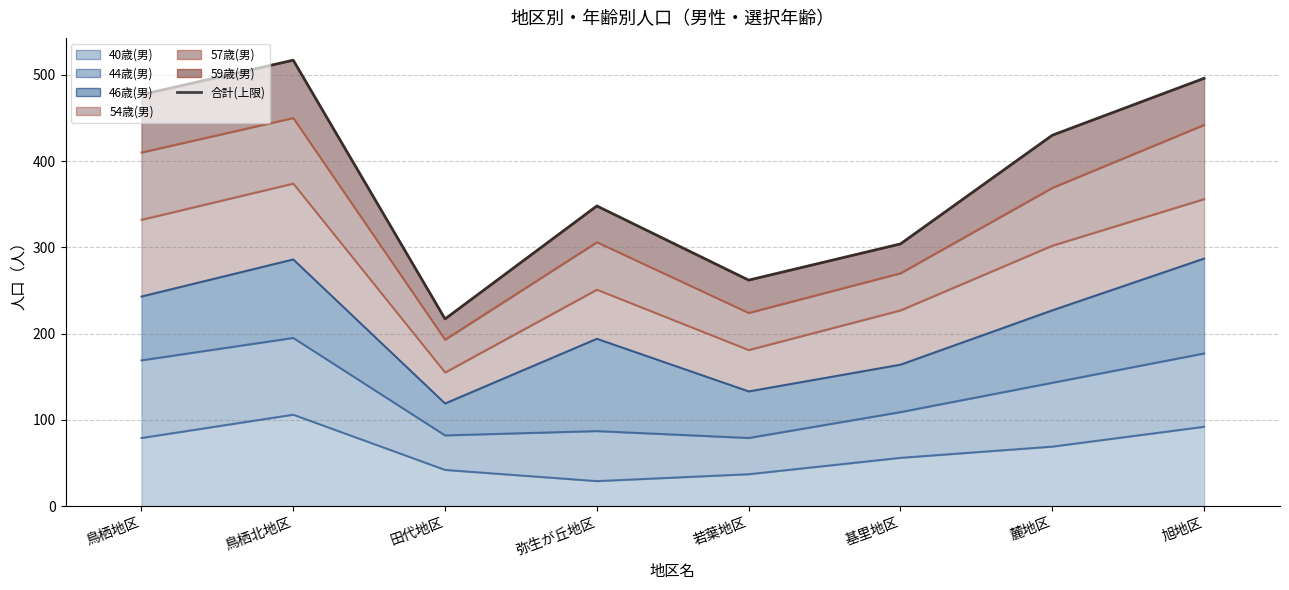

Reading left to right, extract all data points from this chart.

477	517	217	348	262	304	430	496